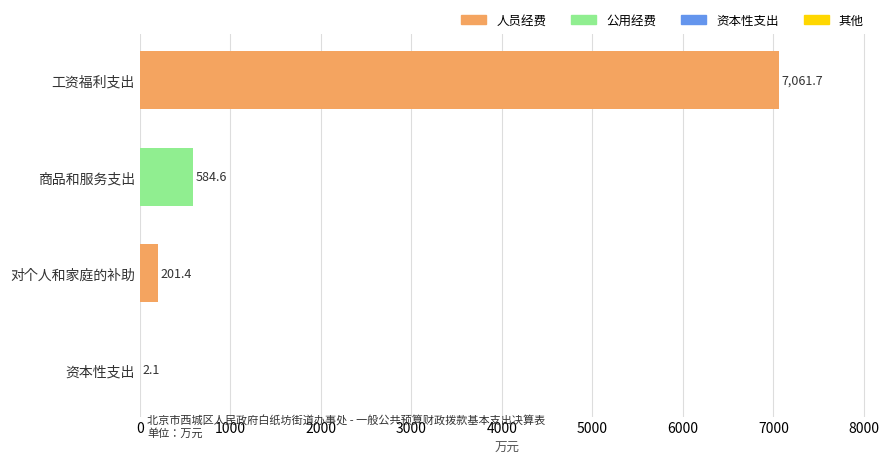

Which label corresponds to the largest value in the chart?

工资福利支出